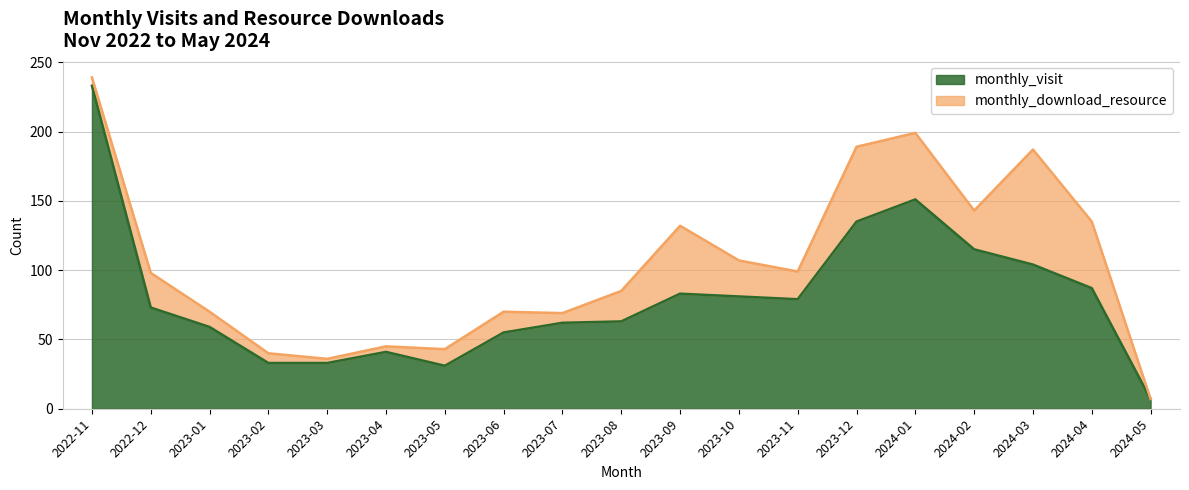

Where is the data nearest to the value 120?

2024-02